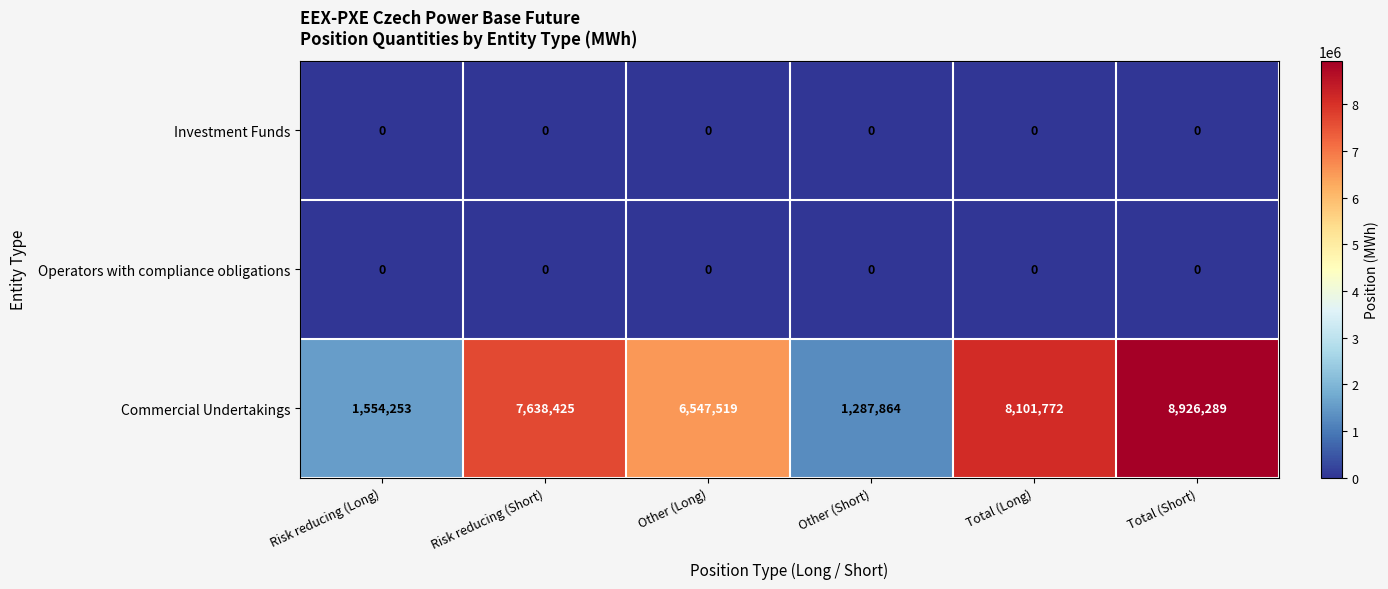

Between Risk reducing (Short) and Other (Short), which series saw the biggest shift?

Commercial Undertakings